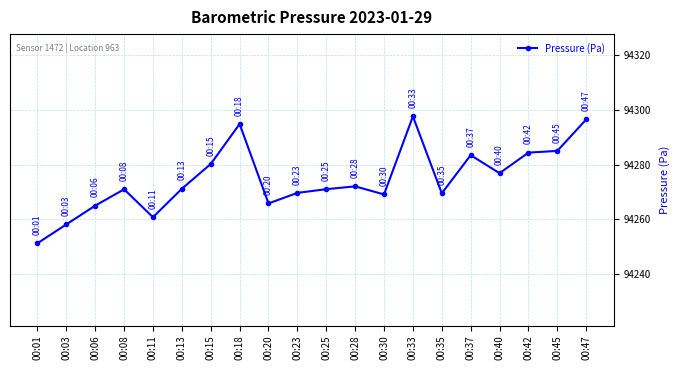

Is it true that the value at 00:20 is 94265.8?

True